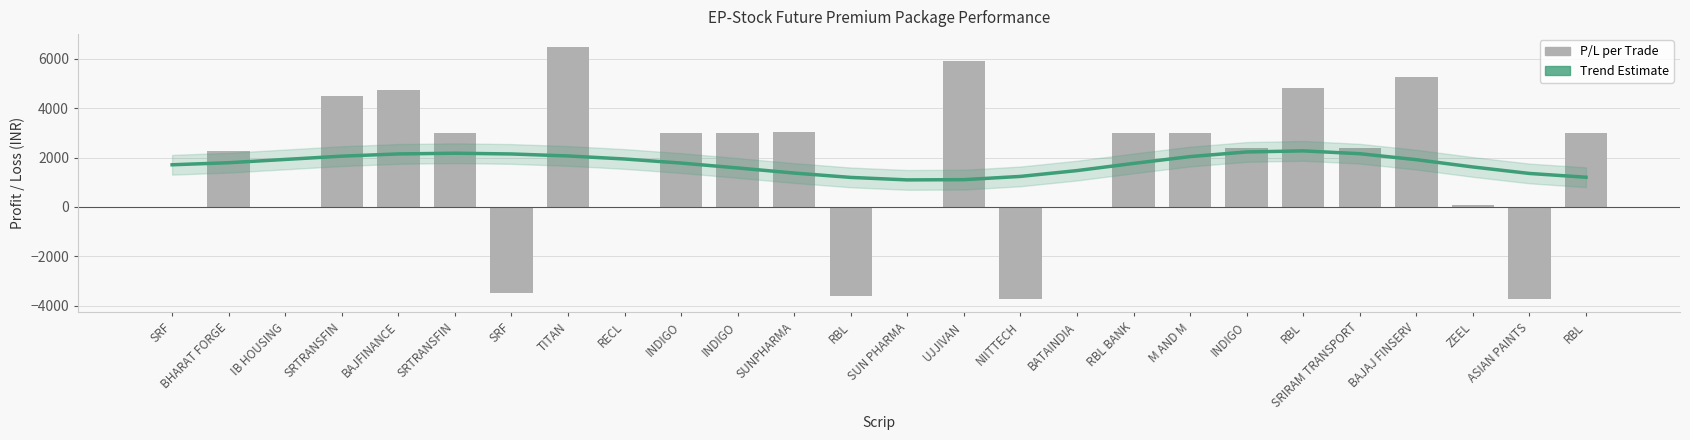

Is it true that the value at SUNPHARMA is 4853.3?

False